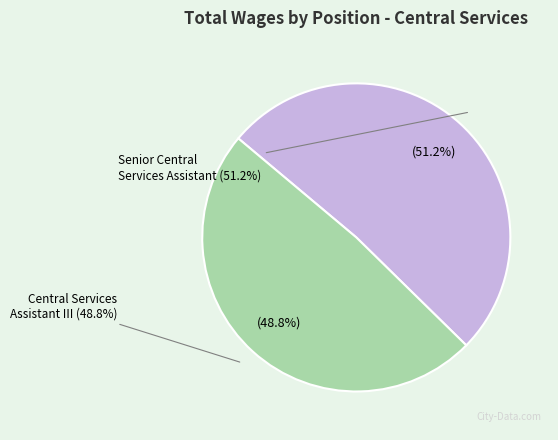

Is there a majority slice in this chart?

Yes